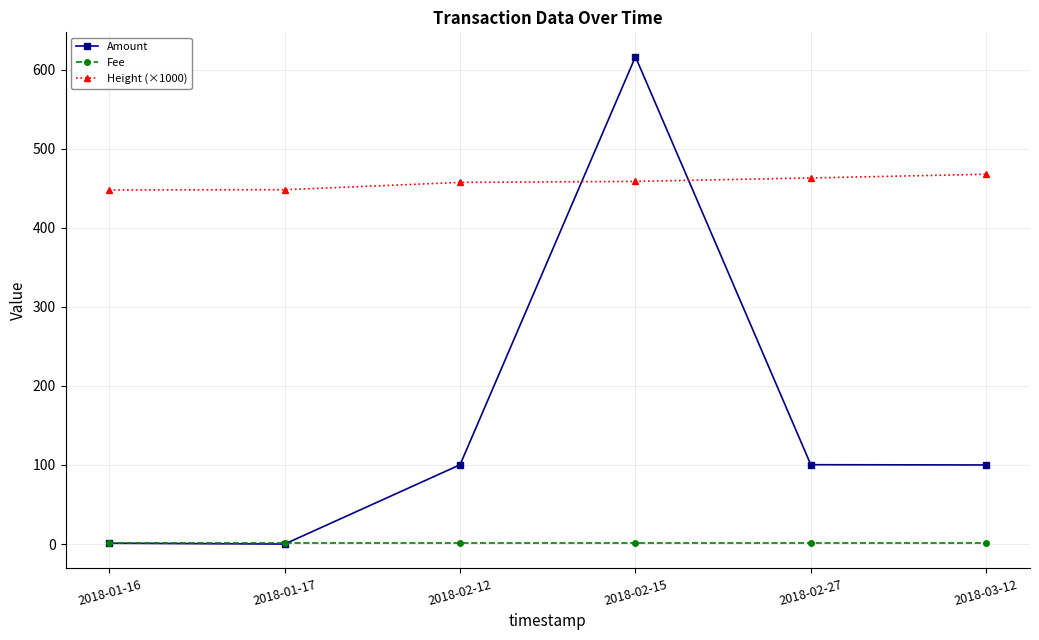

Which series has the widest spread of values?

Amount